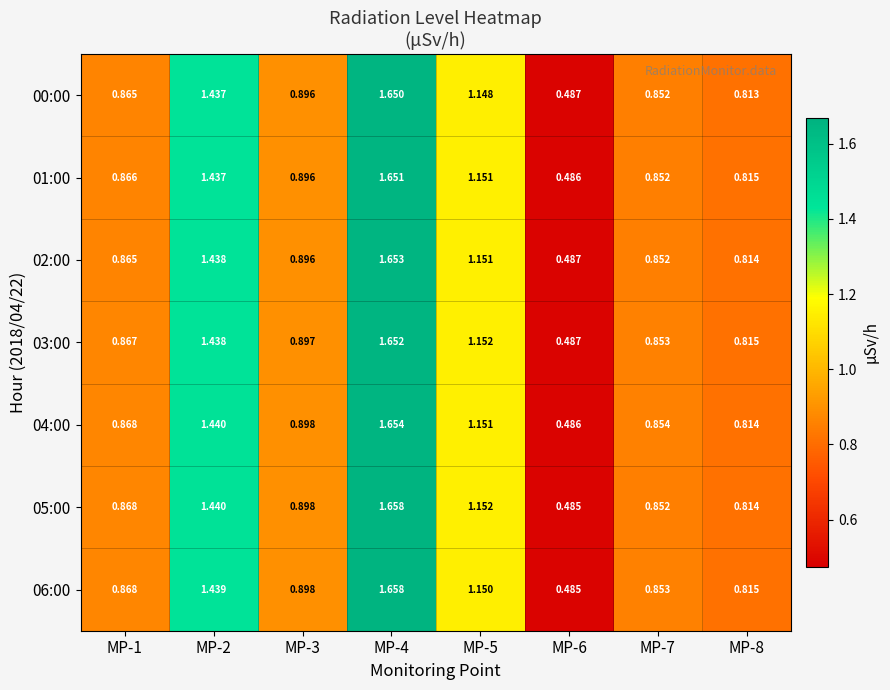

Reading right to left, transcribe all the data shown in this chart.

00:00: MP-8=0.8	MP-7=0.9	MP-6=0.5	MP-5=1.1	MP-4=1.6	MP-3=0.9	MP-2=1.4	MP-1=0.9
01:00: MP-8=0.8	MP-7=0.9	MP-6=0.5	MP-5=1.2	MP-4=1.7	MP-3=0.9	MP-2=1.4	MP-1=0.9
02:00: MP-8=0.8	MP-7=0.9	MP-6=0.5	MP-5=1.2	MP-4=1.7	MP-3=0.9	MP-2=1.4	MP-1=0.9
03:00: MP-8=0.8	MP-7=0.9	MP-6=0.5	MP-5=1.2	MP-4=1.7	MP-3=0.9	MP-2=1.4	MP-1=0.9
04:00: MP-8=0.8	MP-7=0.9	MP-6=0.5	MP-5=1.2	MP-4=1.7	MP-3=0.9	MP-2=1.4	MP-1=0.9
05:00: MP-8=0.8	MP-7=0.9	MP-6=0.5	MP-5=1.2	MP-4=1.7	MP-3=0.9	MP-2=1.4	MP-1=0.9
06:00: MP-8=0.8	MP-7=0.9	MP-6=0.5	MP-5=1.1	MP-4=1.7	MP-3=0.9	MP-2=1.4	MP-1=0.9